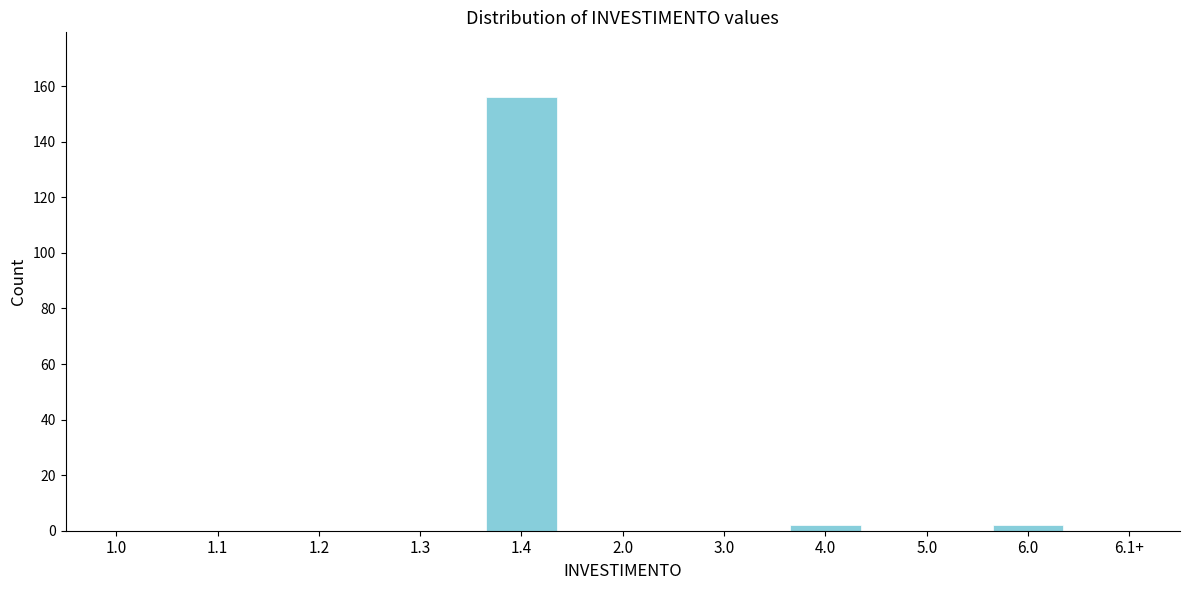

Reading left to right, what are all the values shown in this chart?

1.0=0	1.1=0	1.2=0	1.3=0	1.4=156	2.0=0	3.0=0	4.0=2	5.0=0	6.0=2	6.1+=0